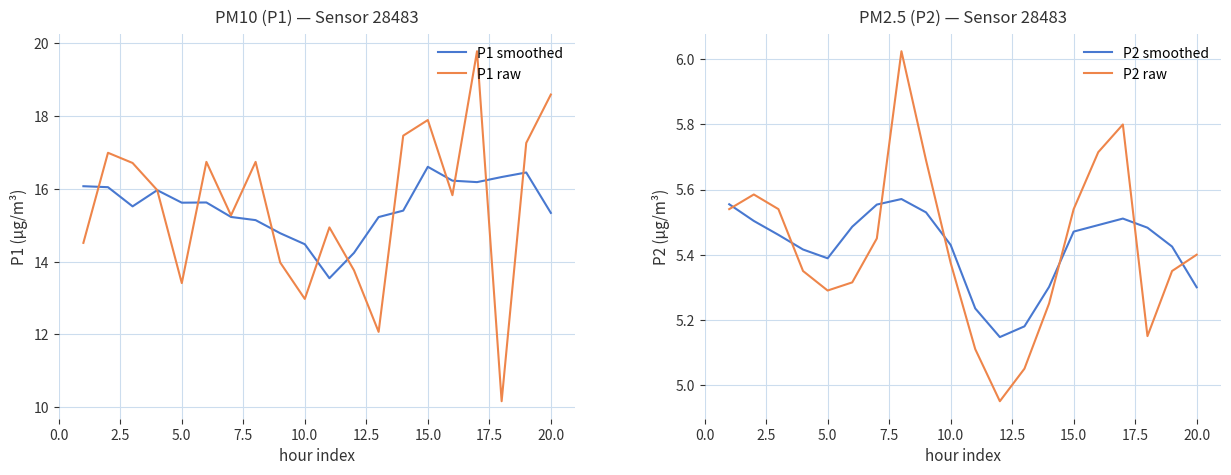

Which series has the largest total across all categories?

P1 raw